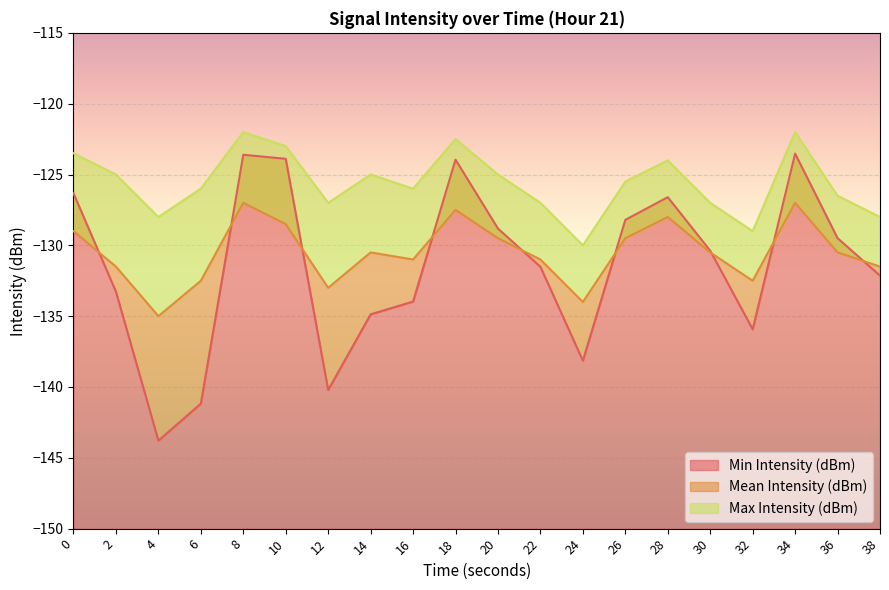

What is the total value across all series at 34?

-372.5